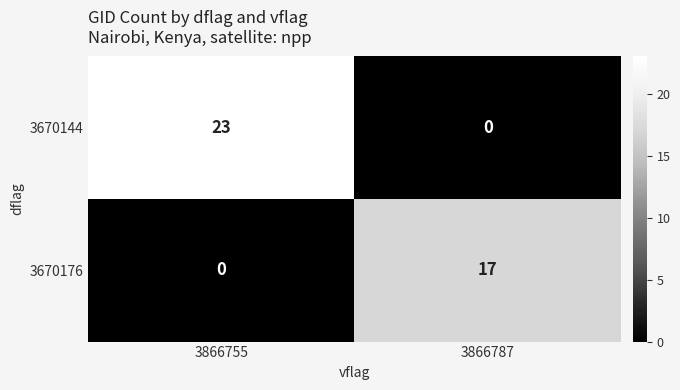

How many values in the 3670144 series are below 23?

1